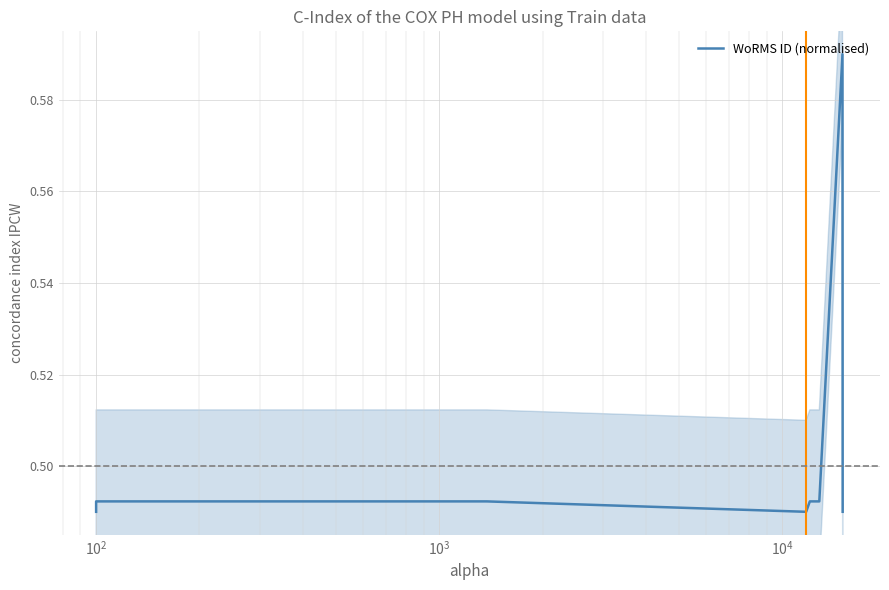

The chart shows a value of 0.7 at $\mathdefault{10^{3}}$. True or false?

False